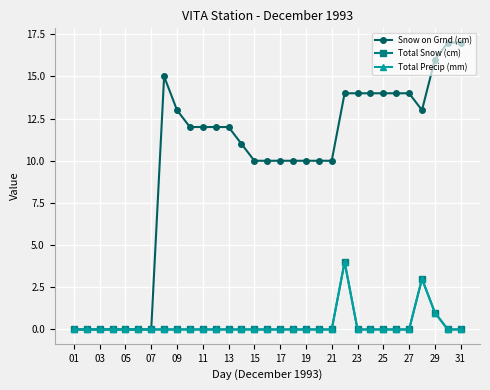

Does the chart have visible grid lines?

Yes